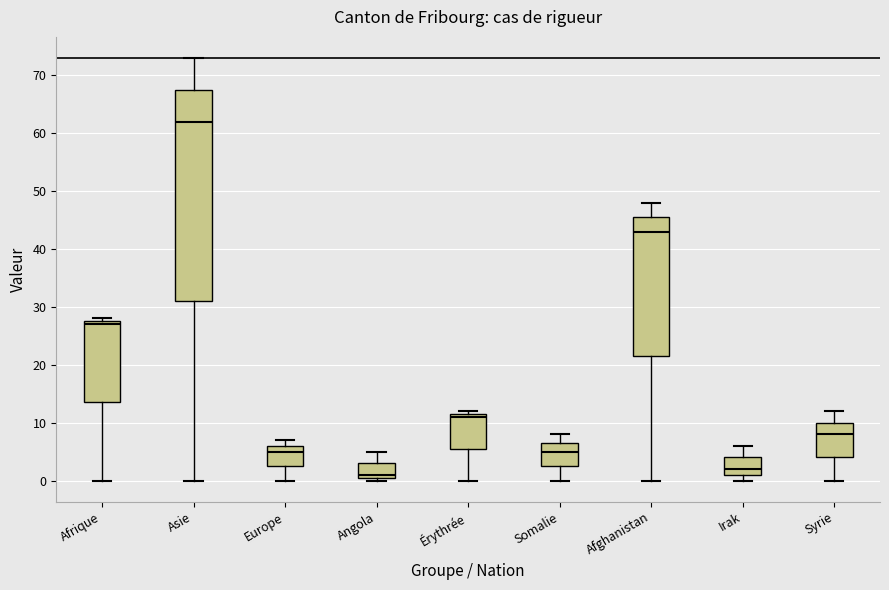

Where does the median line of the box for Érythrée sit on the y-axis? The values are not printed on the chart, so give them approximately, as read against the axis.

11